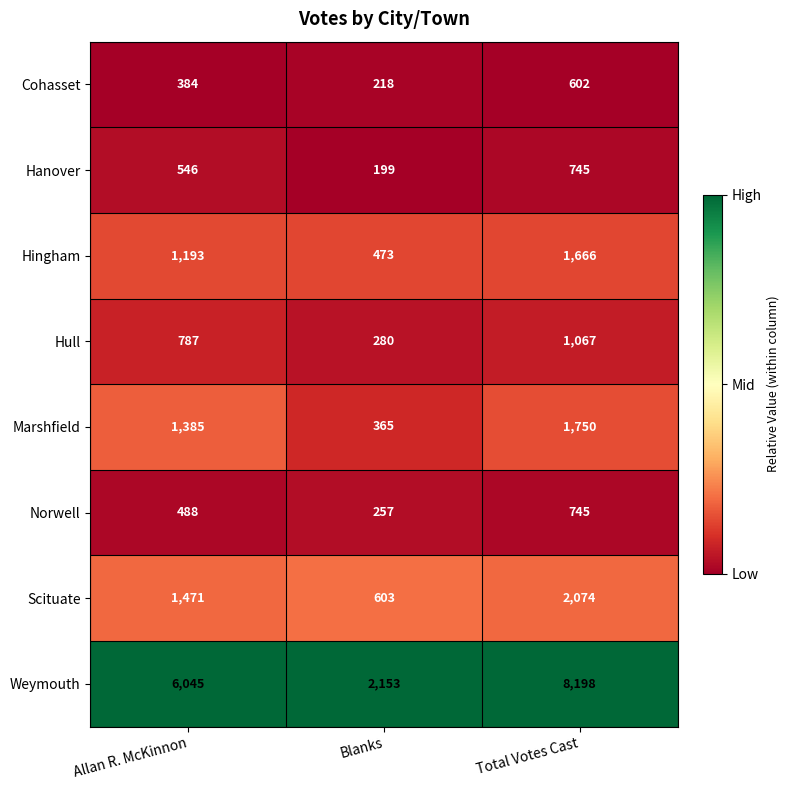

At which category is the sum across all series the highest?

Total Votes Cast